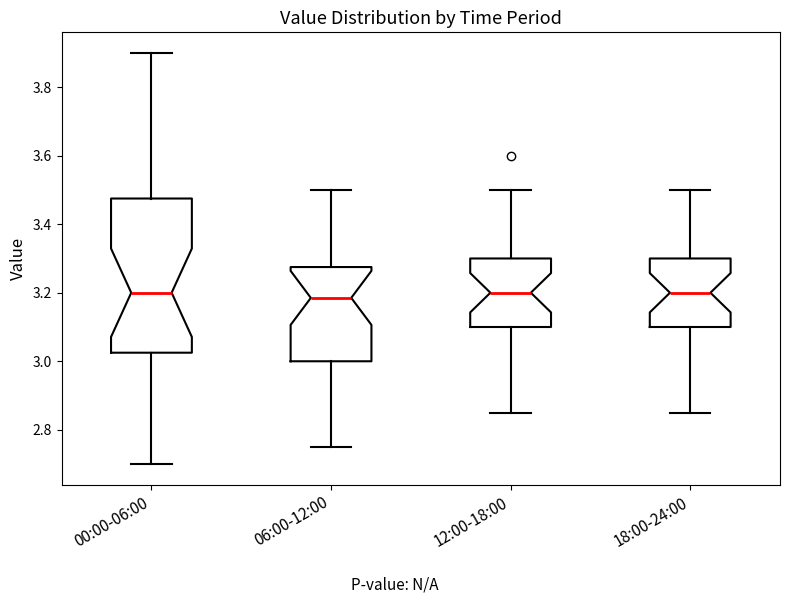

Reading left to right, read every box against the y-axis: the position of its median line, the range the box covers, and the ends of its whiskers. The values are not printed on the chart, so give them approximately, as read against the axis.

00:00-06:00: median 3.20, box 3.02 to 3.48, whiskers 2.70 to 3.90
06:00-12:00: median 3.18, box 3.00 to 3.28, whiskers 2.76 to 3.50
12:00-18:00: median 3.20, box 3.10 to 3.30, whiskers 2.86 to 3.50
18:00-24:00: median 3.20, box 3.10 to 3.30, whiskers 2.86 to 3.50